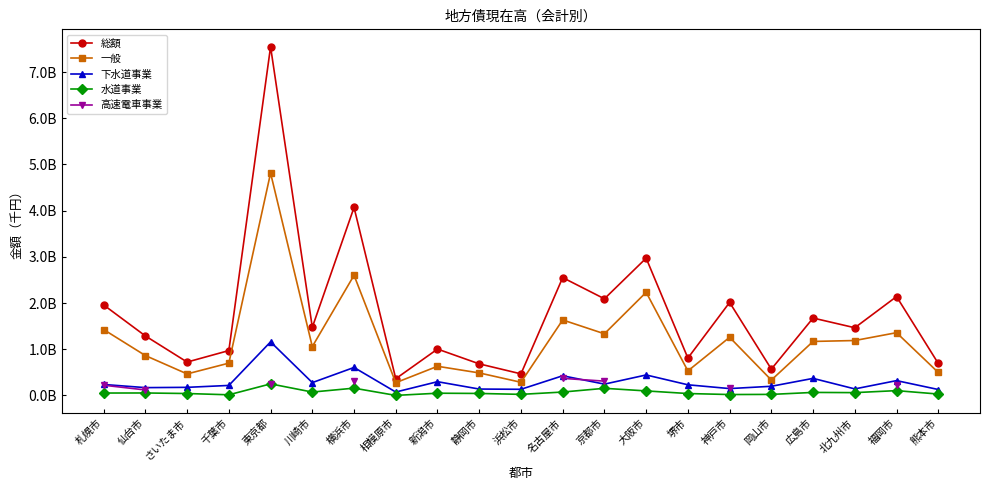

How many interior local peaks does the 一般 series have?

7